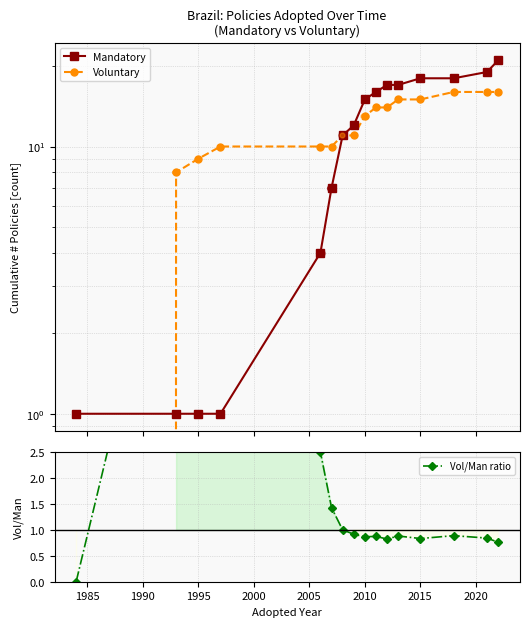

Which series reaches the minimum Y coordinate?

Voluntary